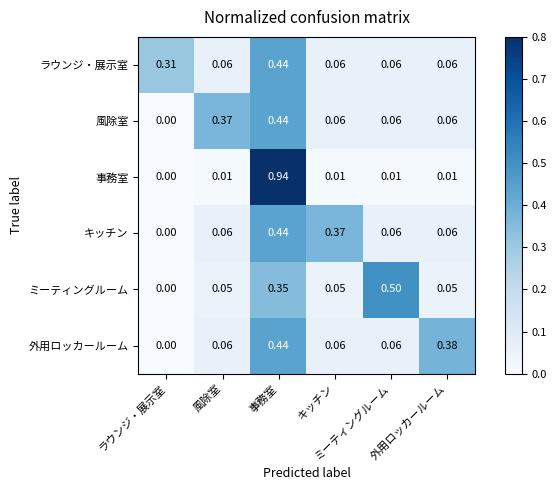

Reading right to left, what are all the values shown in this chart?

ラウンジ・展示室: 外用ロッカールーム=0.1	ミーティングルーム=0.1	キッチン=0.1	事務室=0.4	風除室=0.1	ラウンジ・展示室=0.3
風除室: 外用ロッカールーム=0.1	ミーティングルーム=0.1	キッチン=0.1	事務室=0.4	風除室=0.4	ラウンジ・展示室=0.0
事務室: 外用ロッカールーム=0.0	ミーティングルーム=0.0	キッチン=0.0	事務室=0.9	風除室=0.0	ラウンジ・展示室=0.0
キッチン: 外用ロッカールーム=0.1	ミーティングルーム=0.1	キッチン=0.4	事務室=0.4	風除室=0.1	ラウンジ・展示室=0.0
ミーティングルーム: 外用ロッカールーム=0.1	ミーティングルーム=0.5	キッチン=0.1	事務室=0.3	風除室=0.1	ラウンジ・展示室=0.0
外用ロッカールーム: 外用ロッカールーム=0.4	ミーティングルーム=0.1	キッチン=0.1	事務室=0.4	風除室=0.1	ラウンジ・展示室=0.0